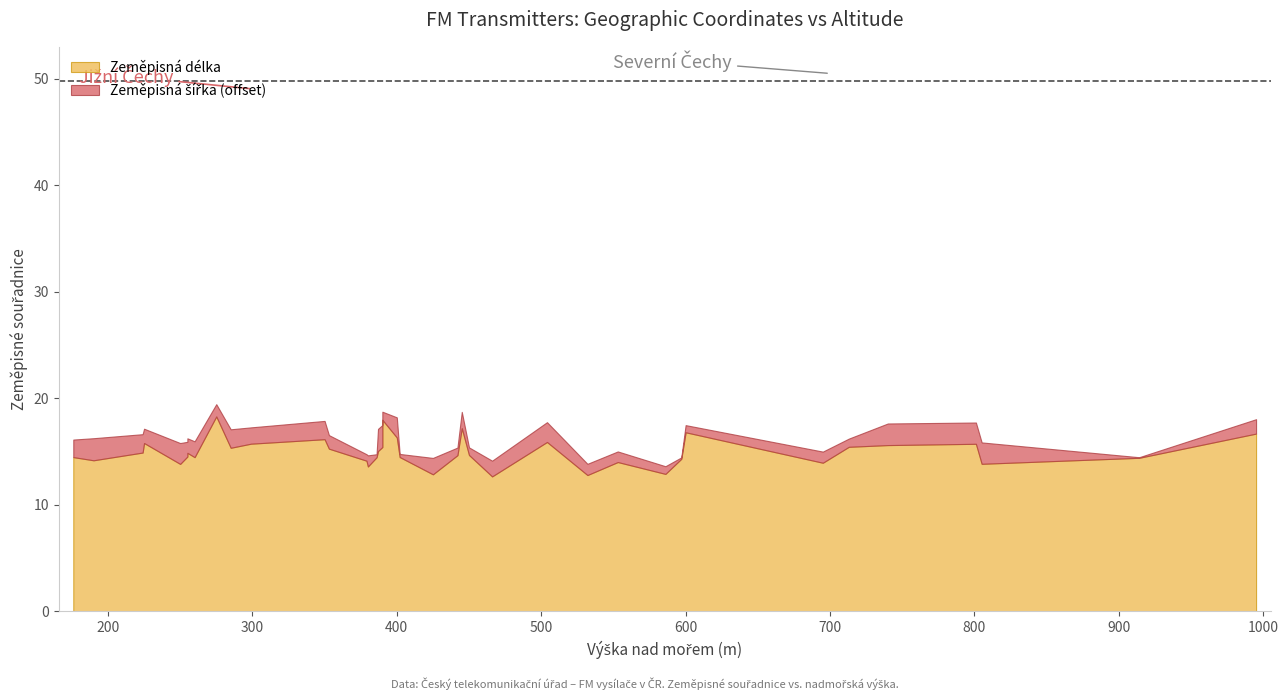

Is it true that Zeměpisná délka equals 14.7 at 442?

True